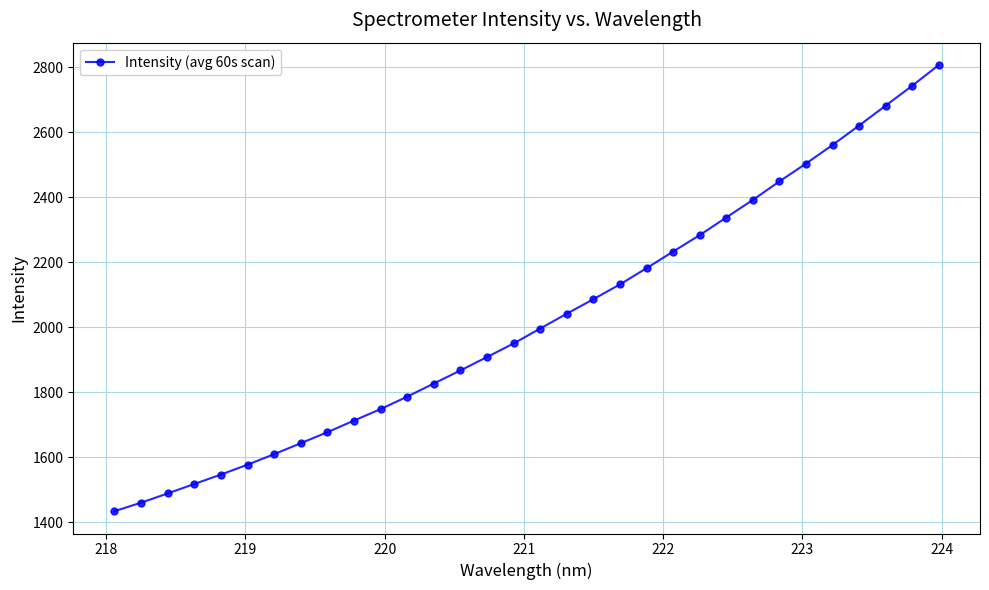

How many data points are less than 1995?

16